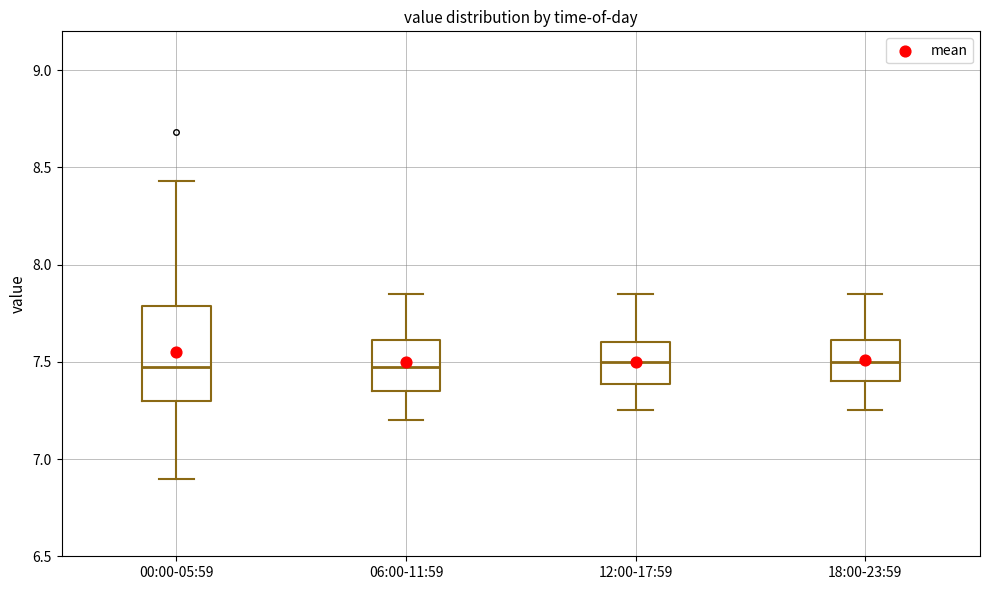

Reading left to right, read every box against the y-axis: the position of its median line, the range the box covers, and the ends of its whiskers. The values are not printed on the chart, so give them approximately, as read against the axis.

00:00-05:59: median 7.50, box 7.30 to 7.80, whiskers 6.90 to 8.45
06:00-11:59: median 7.50, box 7.35 to 7.60, whiskers 7.20 to 7.85
12:00-17:59: median 7.50, box 7.40 to 7.60, whiskers 7.25 to 7.85
18:00-23:59: median 7.50, box 7.40 to 7.60, whiskers 7.25 to 7.85